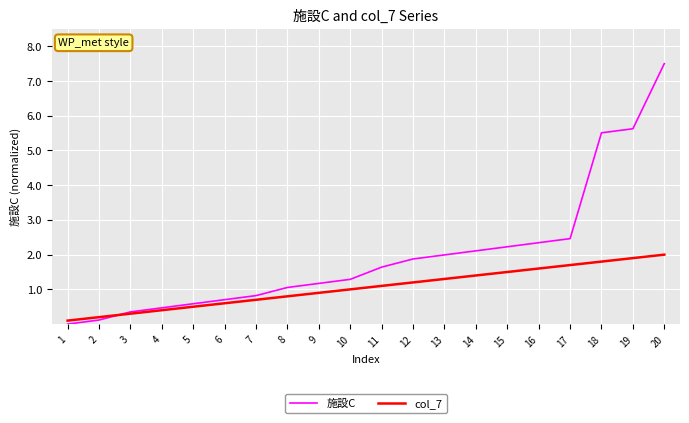

Read the col_7 value at 19.

1.9